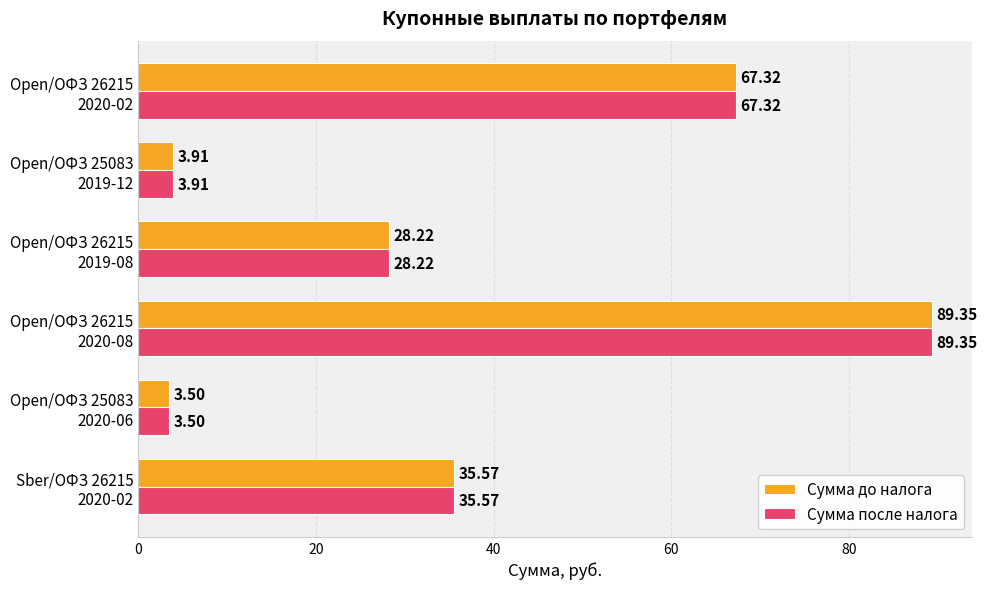

How many values in the Сумма после налога series are below 35?

3